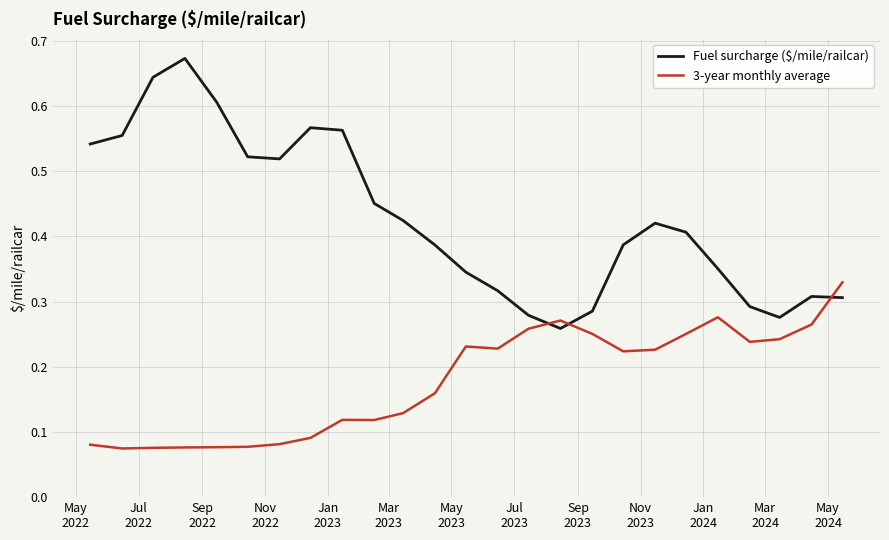

After their last crossing, which series has the higher values: 3-year monthly average or Fuel surcharge ($/mile/railcar)?

3-year monthly average